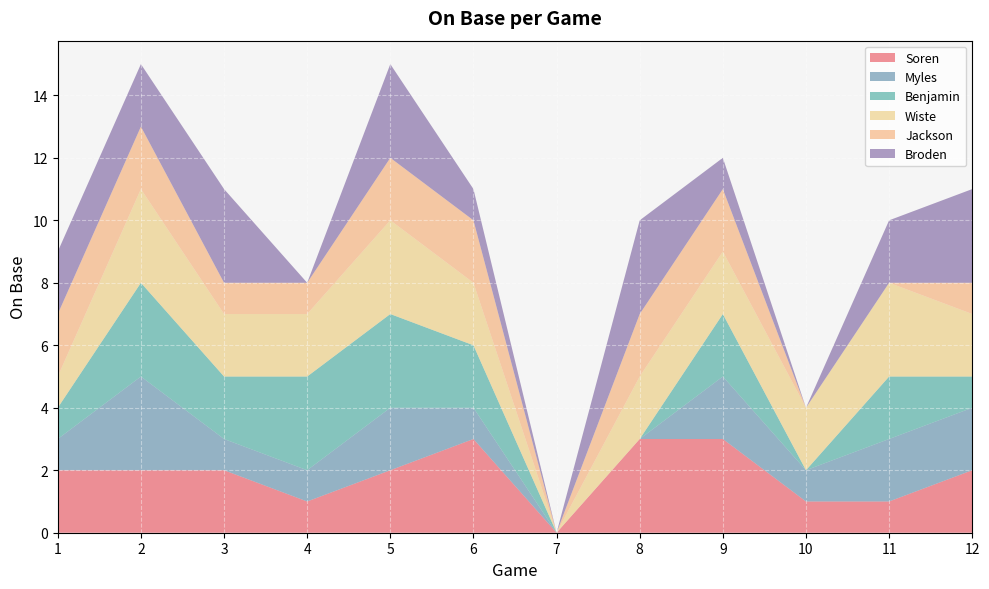

Reading left to right, list all the values displayed in this chart.

Soren: 1=2	2=2	3=2	4=1	5=2	6=3	7=0	8=3	9=3	10=1	11=1	12=2
Myles: 1=1	2=3	3=1	4=1	5=2	6=1	7=0	8=0	9=2	10=1	11=2	12=2
Benjamin: 1=1	2=3	3=2	4=3	5=3	6=2	7=0	8=0	9=2	10=0	11=2	12=1
Wiste: 1=1	2=3	3=2	4=2	5=3	6=2	7=0	8=2	9=2	10=2	11=3	12=2
Jackson: 1=2	2=2	3=1	4=1	5=2	6=2	7=0	8=2	9=2	10=0	11=0	12=1
Broden: 1=2	2=2	3=3	4=0	5=3	6=1	7=0	8=3	9=1	10=0	11=2	12=3